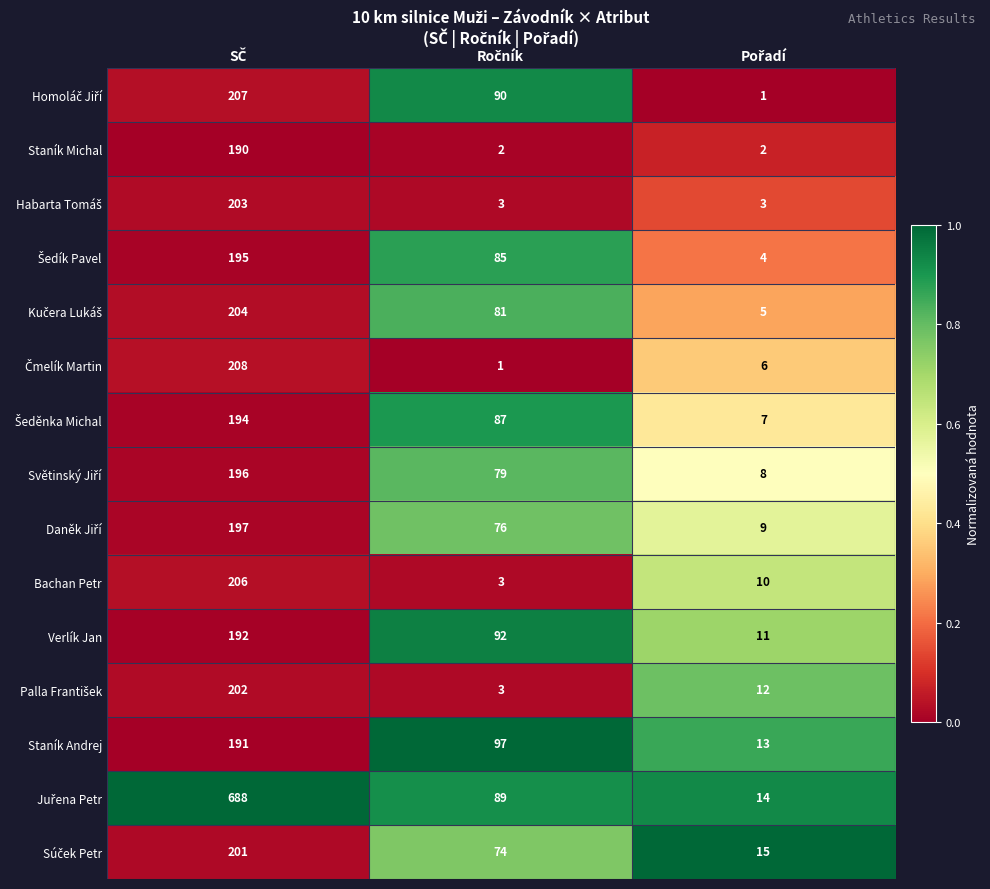

What is the difference between the maximum and minimum values in the Staník Michal series?

188